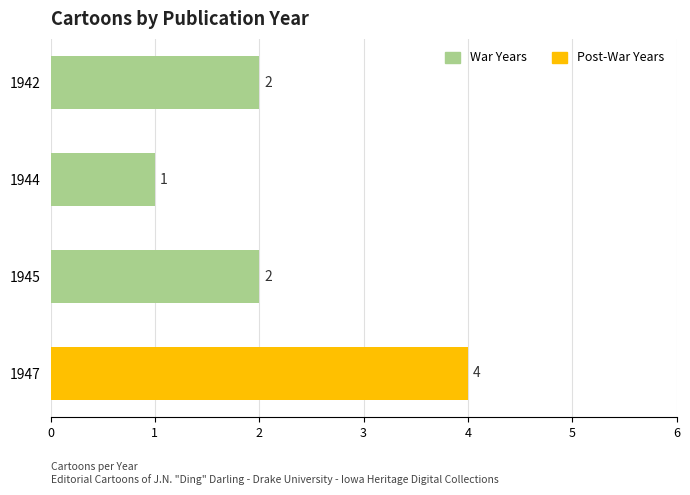

Which has a higher value, 1947 or 1945?

1947